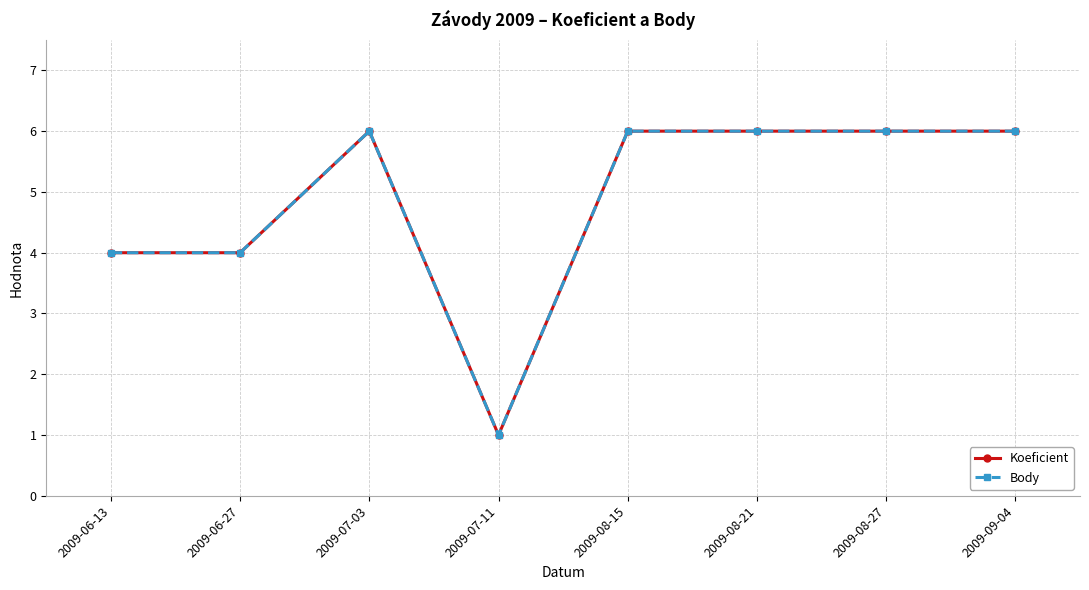

Where is the first local minimum for Koeficient?

2009-07-11